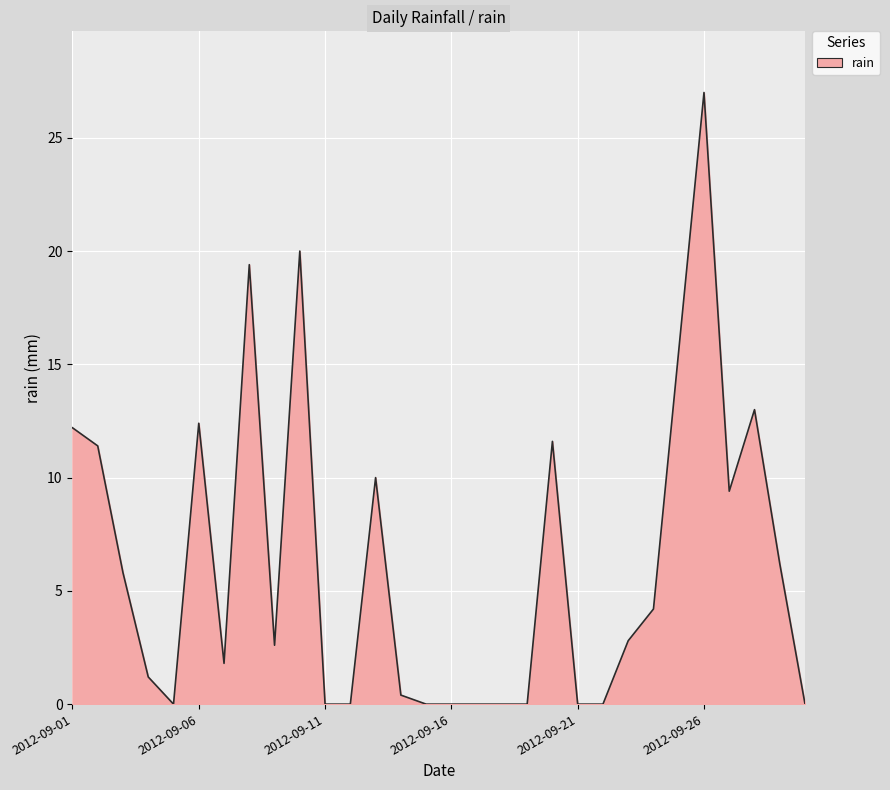

What is the greatest value displayed?

27.0